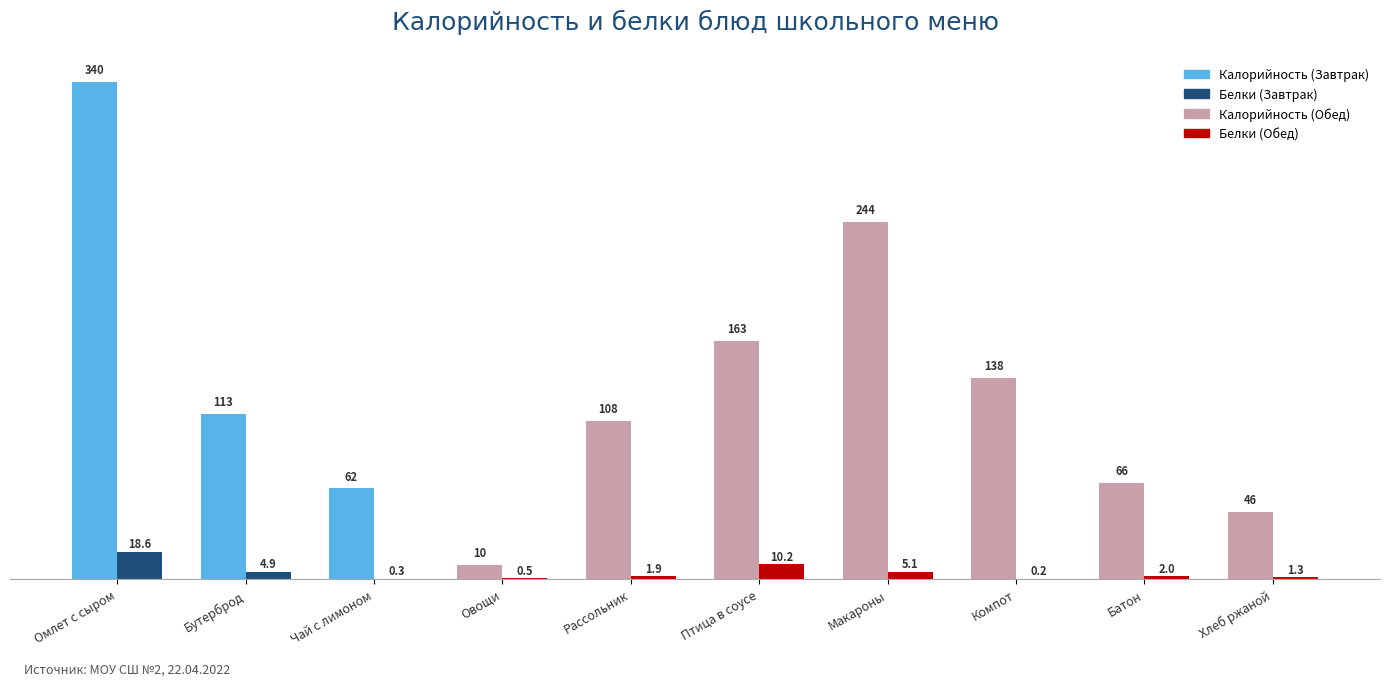

At which category does the chart reach its peak across all series?

Омлет с сыром